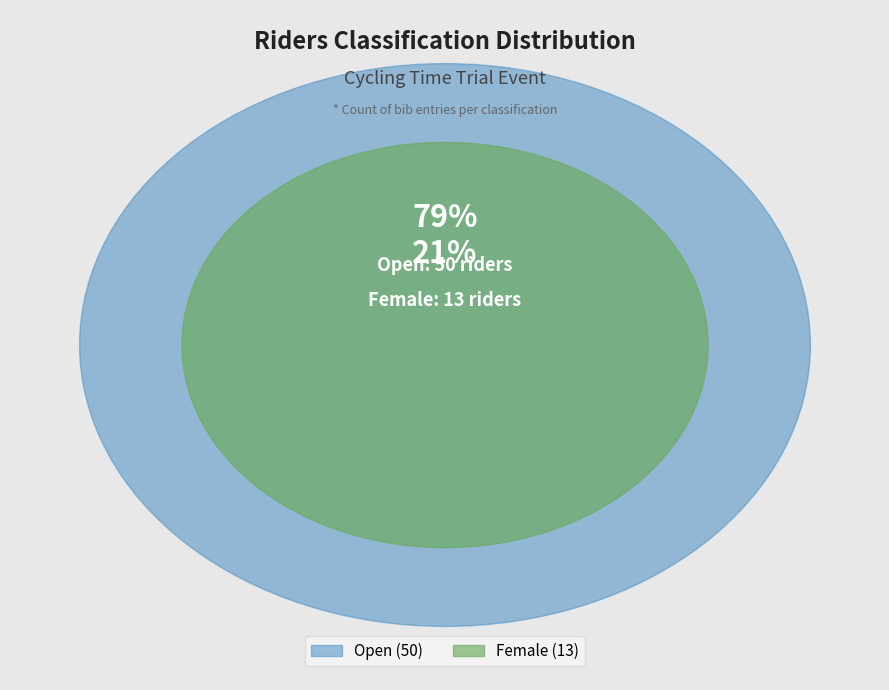

What percentage do Open and Female together represent?

100.0%